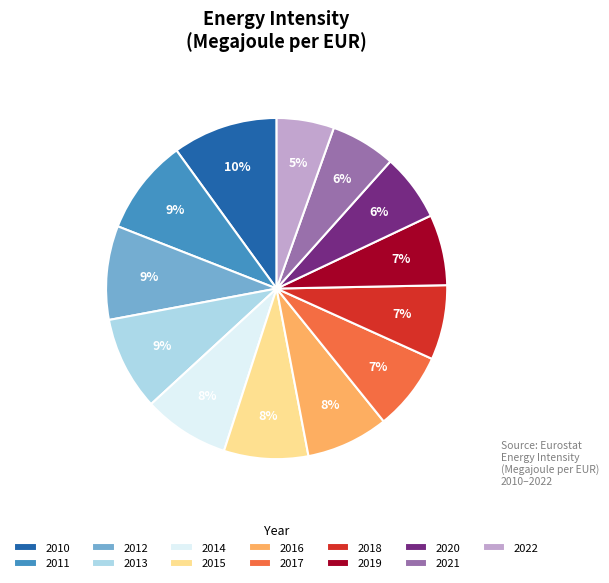

Does any single category account for the majority?

No